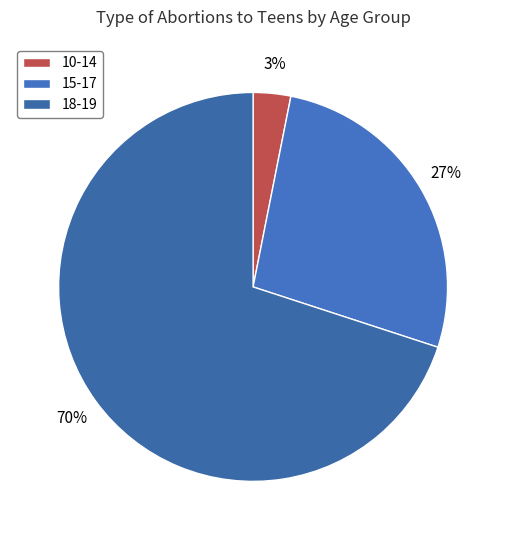

To the nearest percent, what percentage of the pie is 18-19?

70%